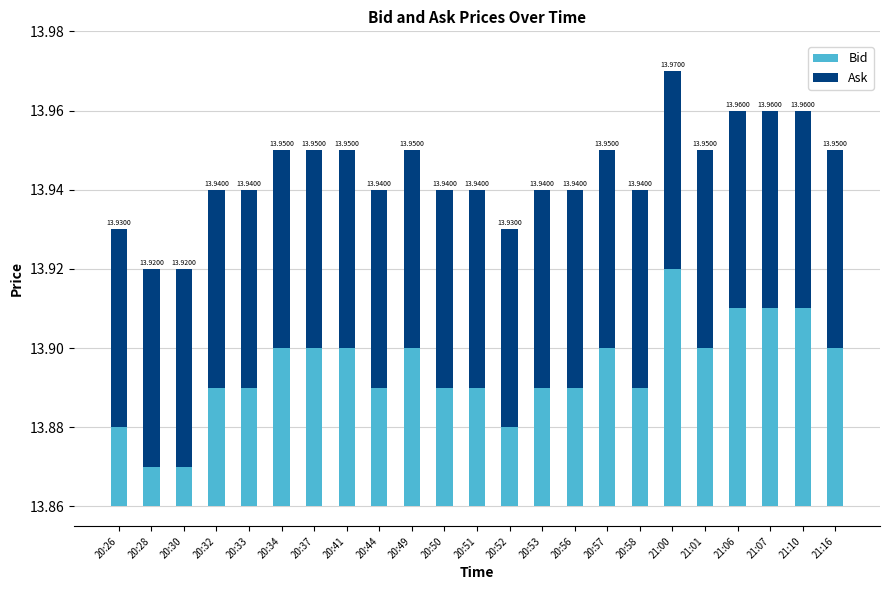

What position from the left is 20:52?

13